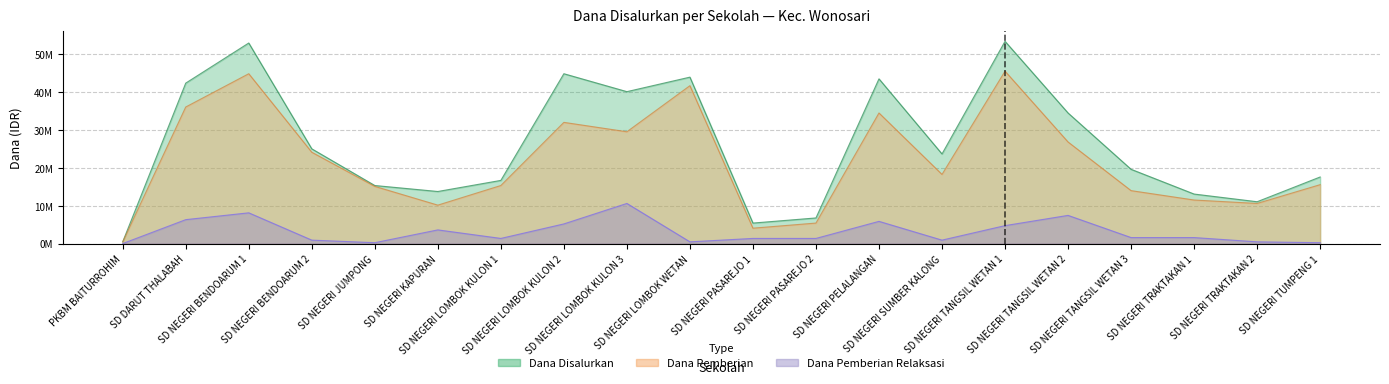

True or false: Dana Disalurkan and Dana Pemberian cross at least once.

False